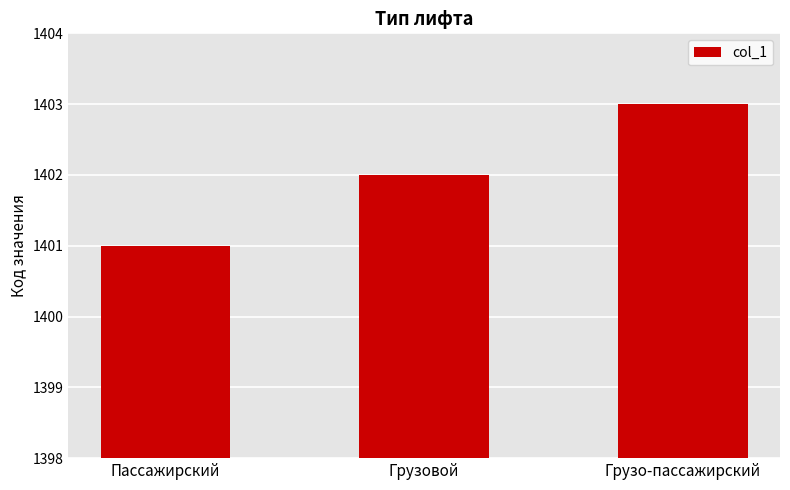

What is the average value?

1402